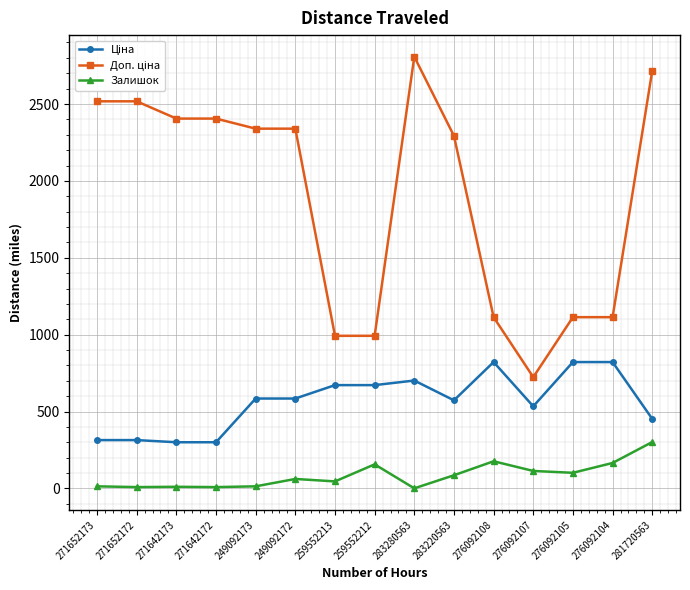

In Залишок, how many points are lower than both neighbors (excluding endpoints)?

5